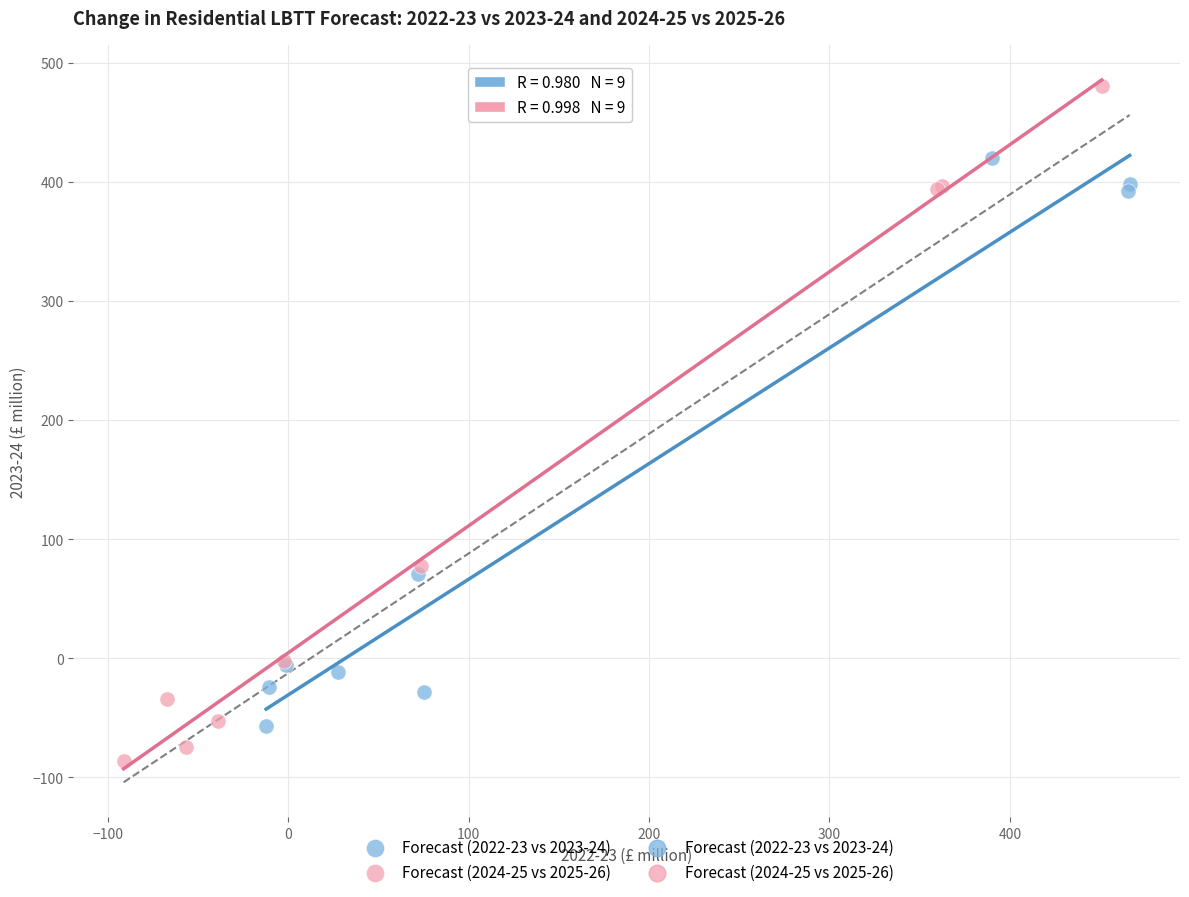

Which series reaches the minimum Y coordinate?

Forecast (2024-25 vs 2025-26)